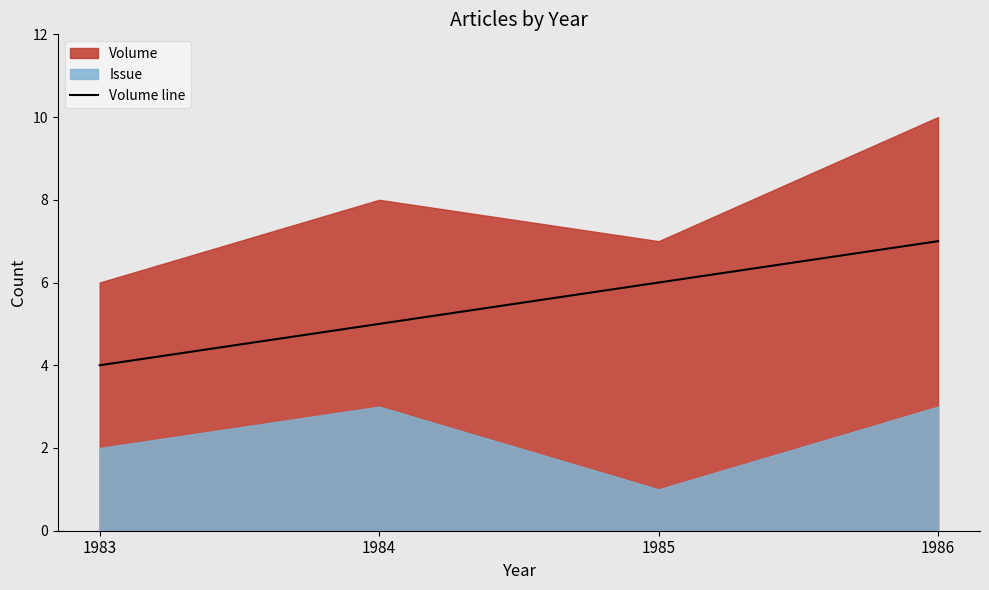

How many values exceed 6?

1